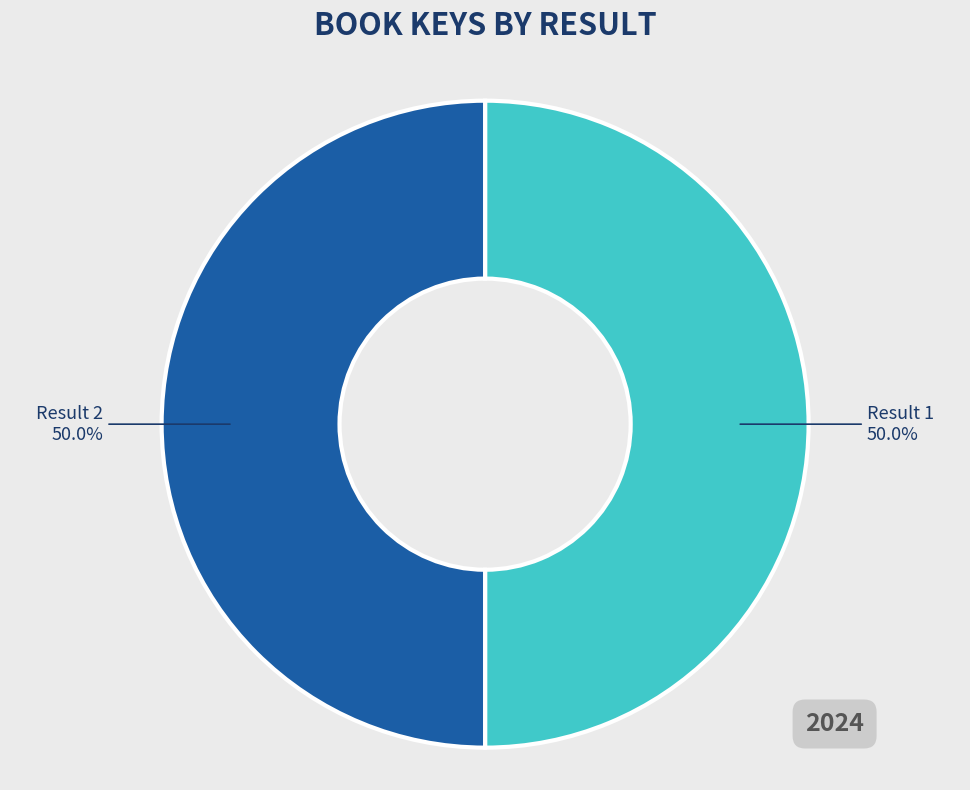

What is the total percentage of Result 1 and Result 2?

100.0%